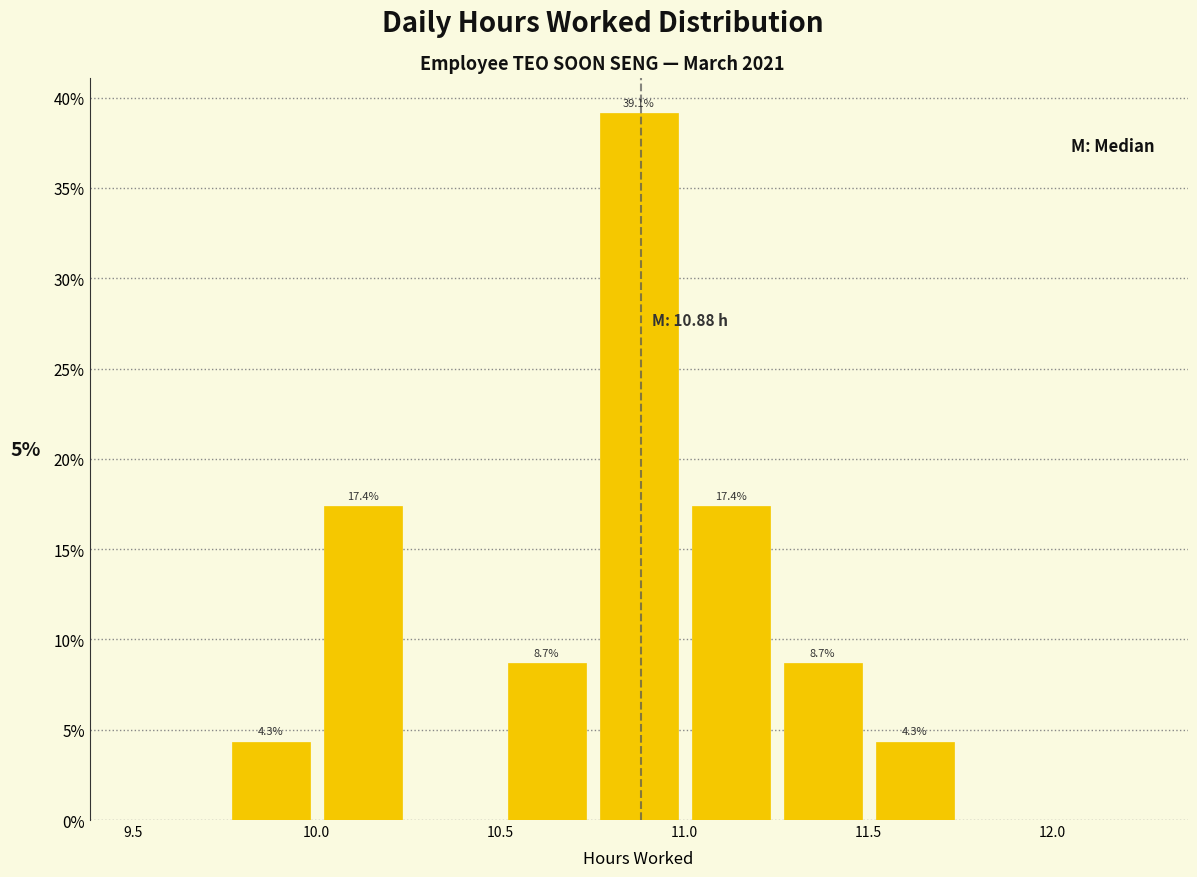

Which range on the x-axis has the tallest bar?

10.75 to 11.00